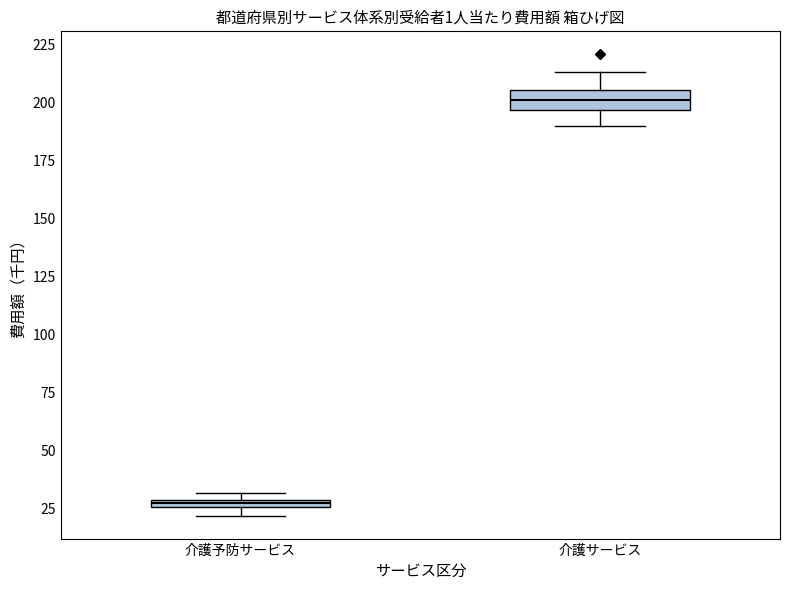

Comparing the boxes themselves (not the whiskers), which one is the tallest?

介護サービス